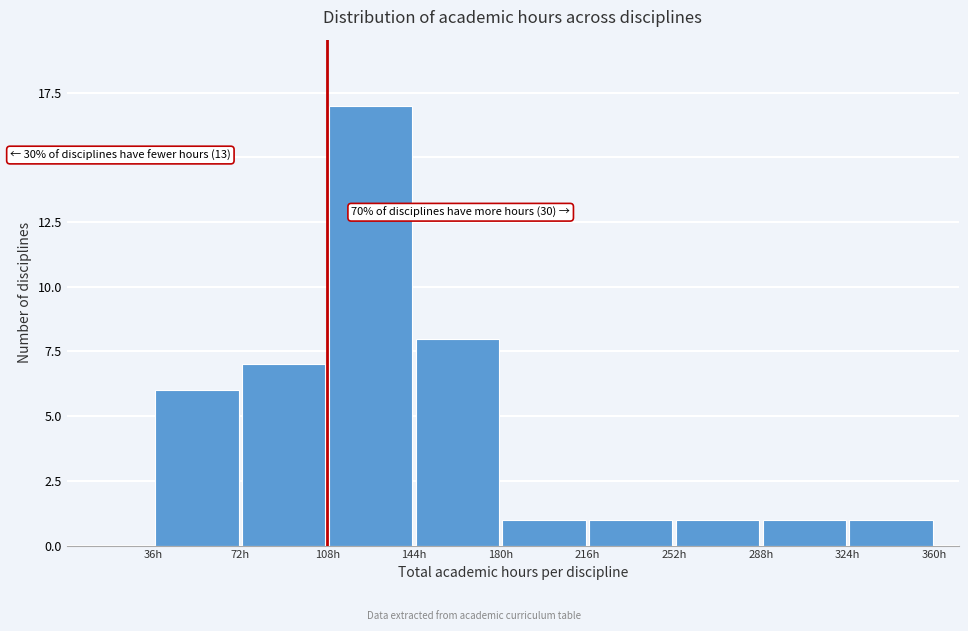

Over which range of the x-axis is the bar tallest?

108 to 144